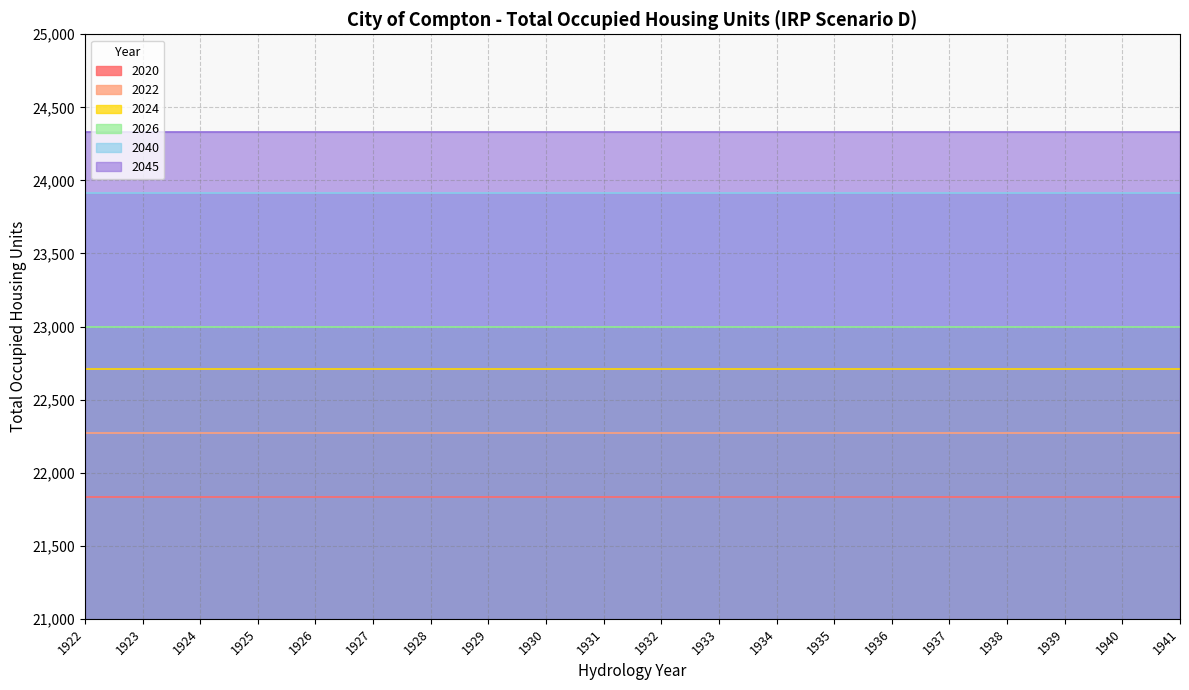

What is the value of the 2024 point at the 13th from the left?

22707.2